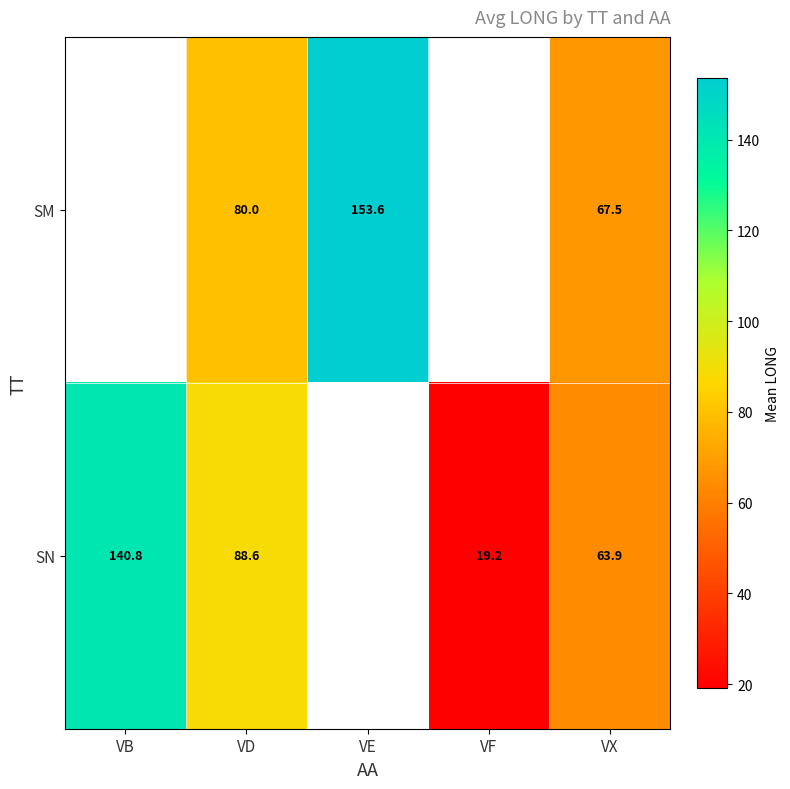

Is it true that SM equals 16.7 at VX?

False